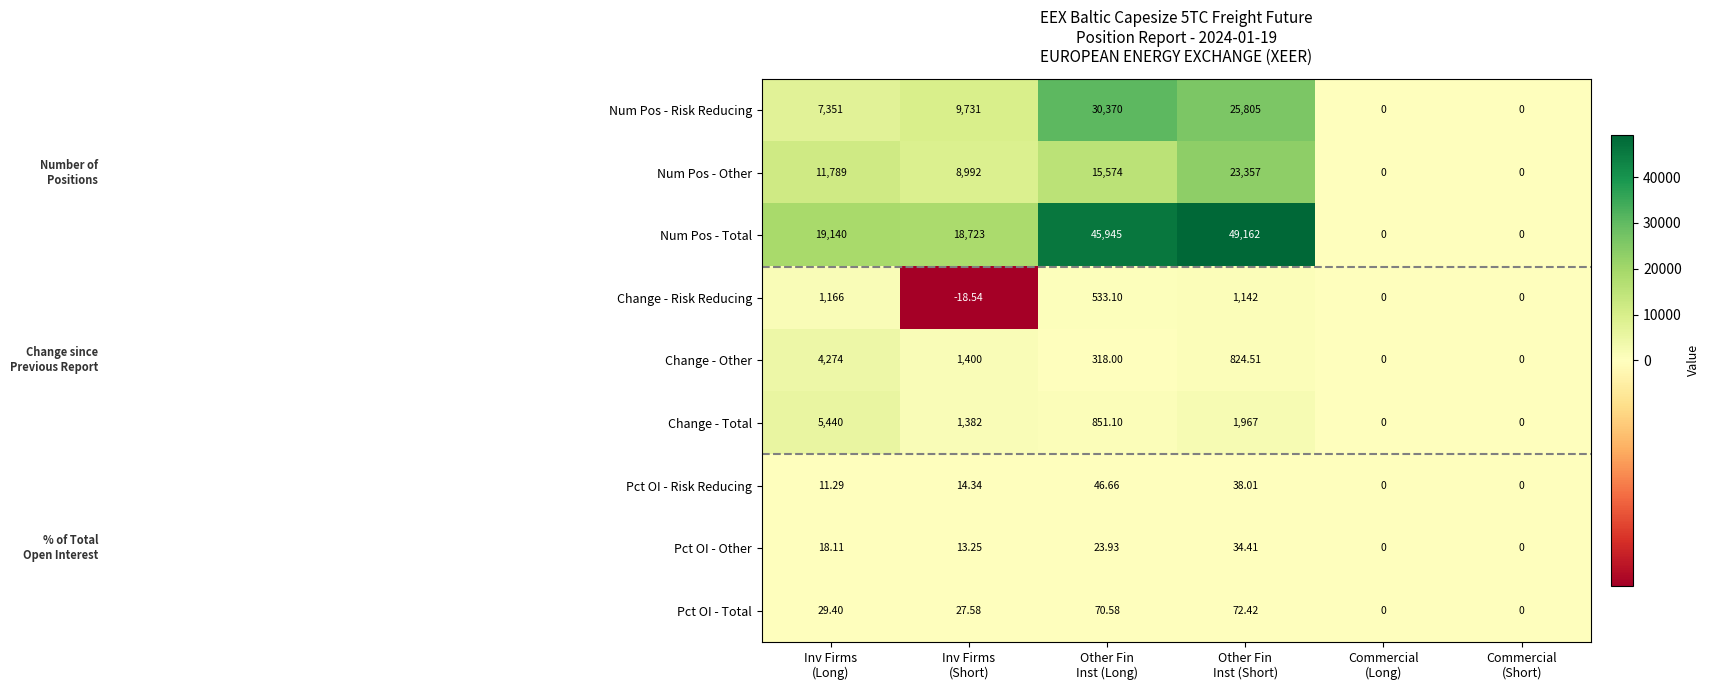

How many values in the Change - Risk Reducing series exceed 533?

3